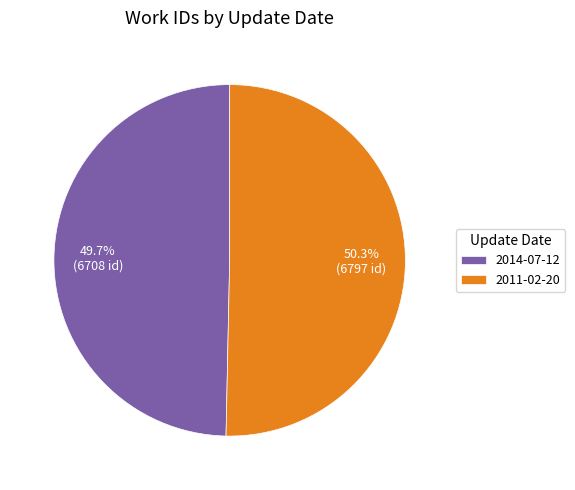

The 2011-02-20 slice represents 50% of the pie. True or false?

True